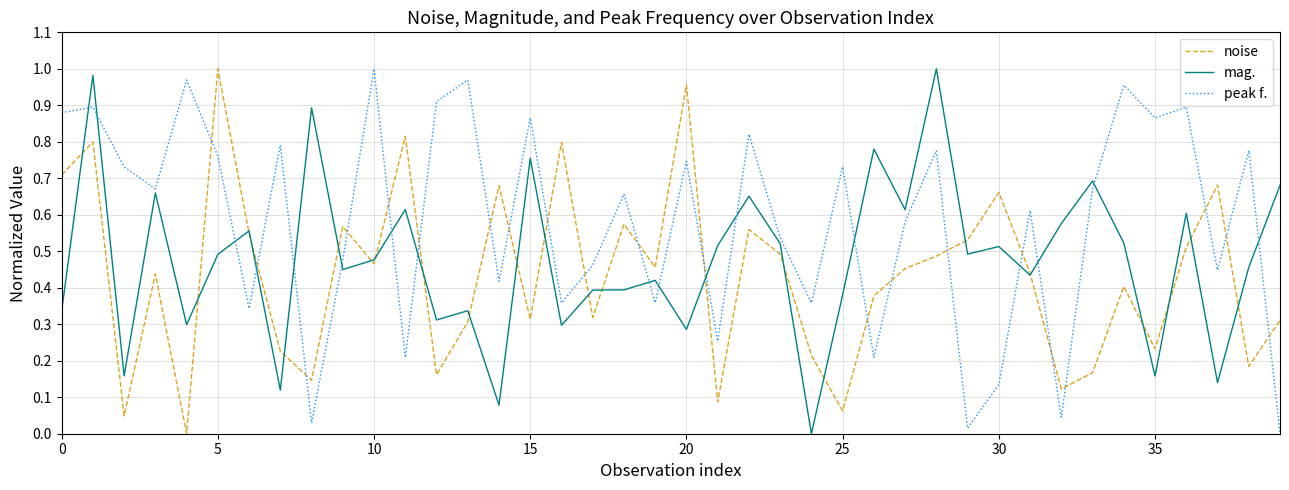

Does the chart display data point markers on the line(s)?

No